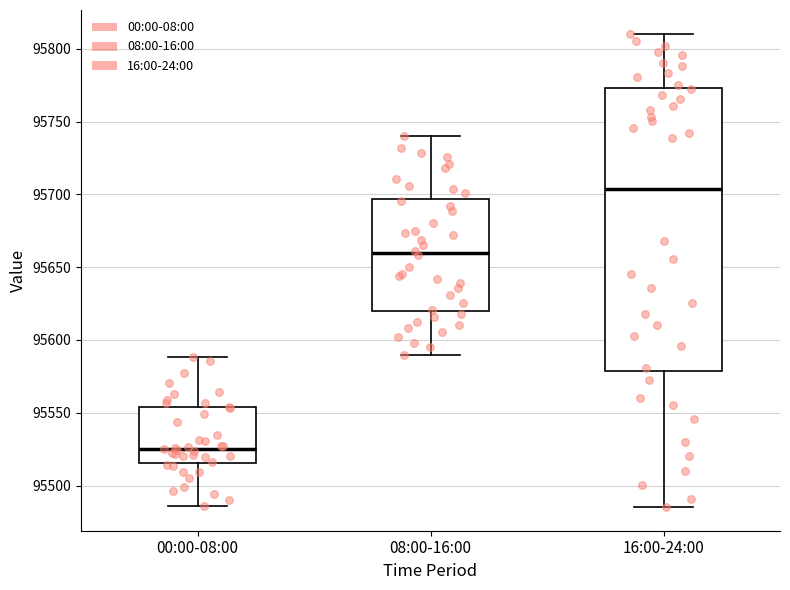

Reading left to right, transcribe this box plot: for each box, give where its median line is, the range the box spans, and where its two whiskers end, as read against the y-axis. The values are not printed on the chart, so give them approximately, as read against the axis.

00:00-08:00: median 95525, box 95515 to 95555, whiskers 95485 to 95590
08:00-16:00: median 95660, box 95620 to 95695, whiskers 95590 to 95740
16:00-24:00: median 95705, box 95580 to 95775, whiskers 95485 to 95810